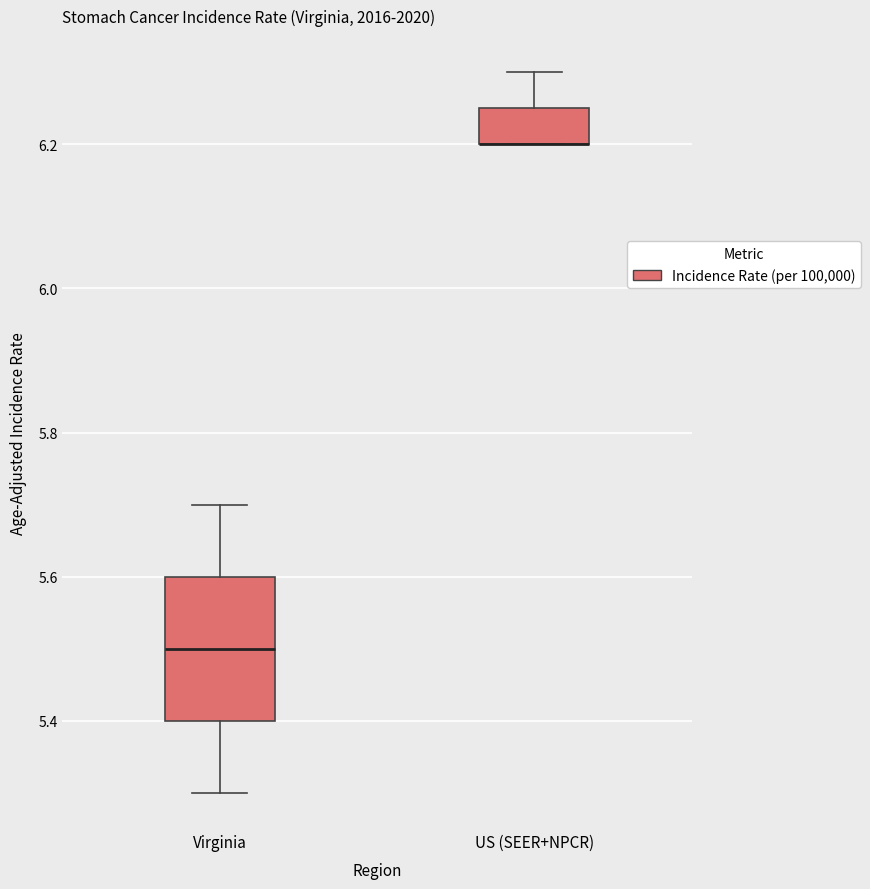

Reading left to right, transcribe this box plot: for each box, give where its median line is, the range the box spans, and where its two whiskers end, as read against the y-axis. The values are not printed on the chart, so give them approximately, as read against the axis.

Virginia: median 5.50, box 5.40 to 5.60, whiskers 5.30 to 5.70
US (SEER+NPCR): median 6.20 (drawn on the box's lower edge), box 6.20 to 6.26, whiskers 6.20 to 6.30